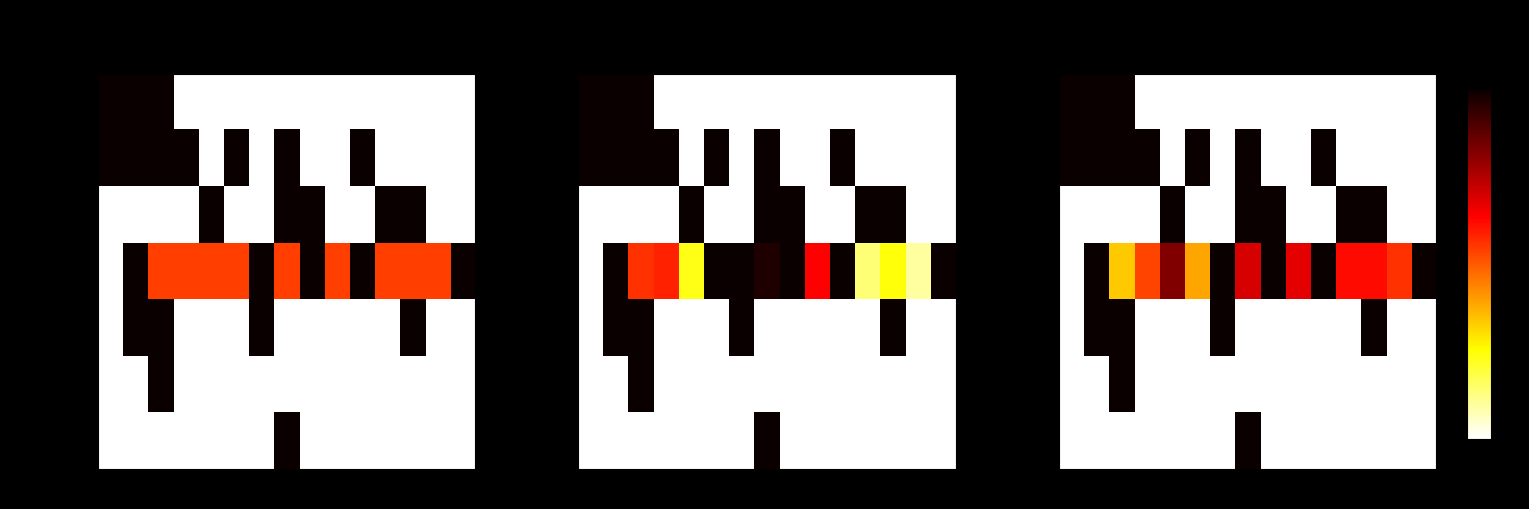

What is the difference between the maximum and second lowest values in the Guillermo Leon series?

9.3